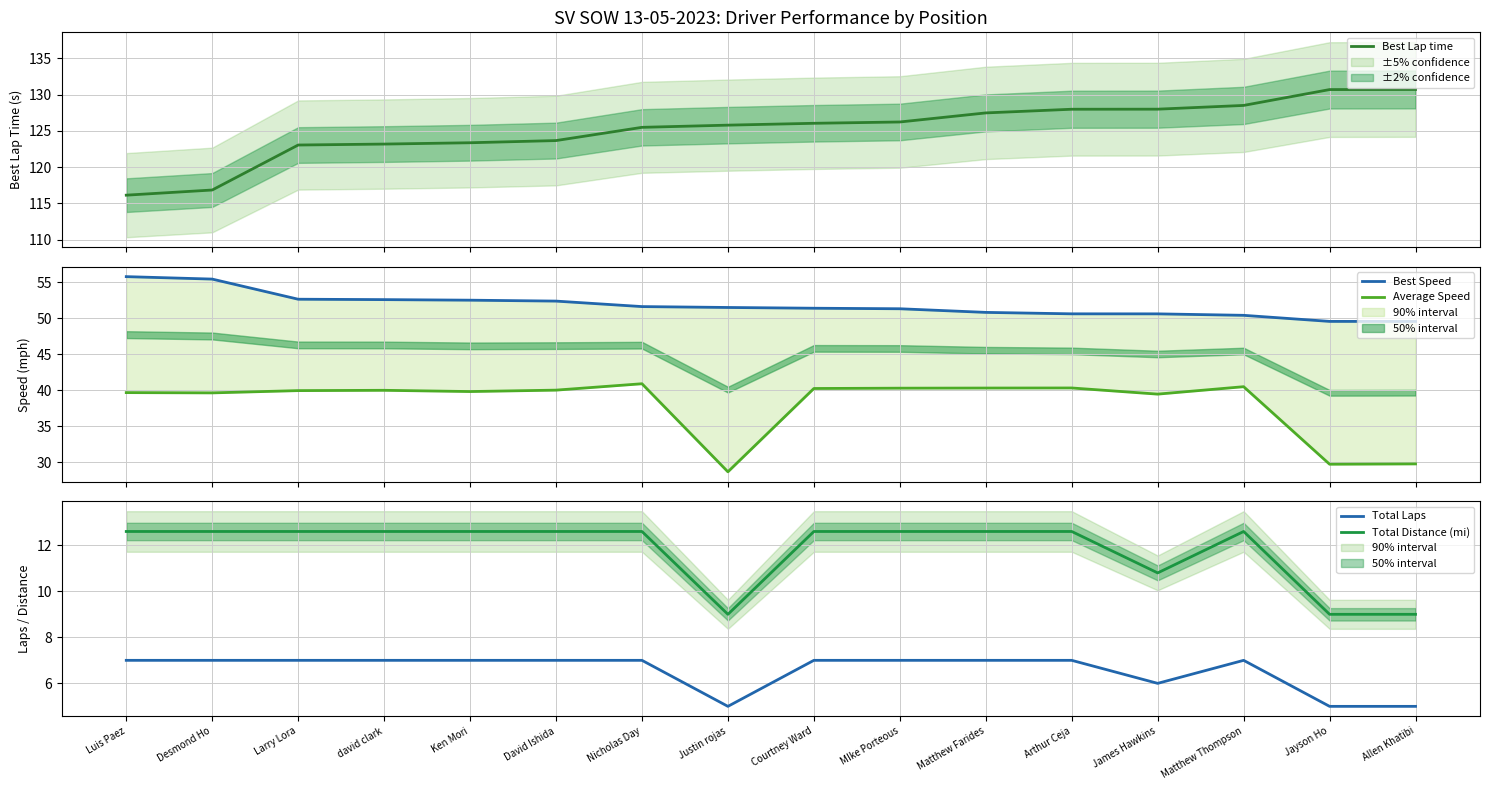

Is the value of Total Laps at Courtney Ward greater than the value of Best Speed at Desmond Ho?

No